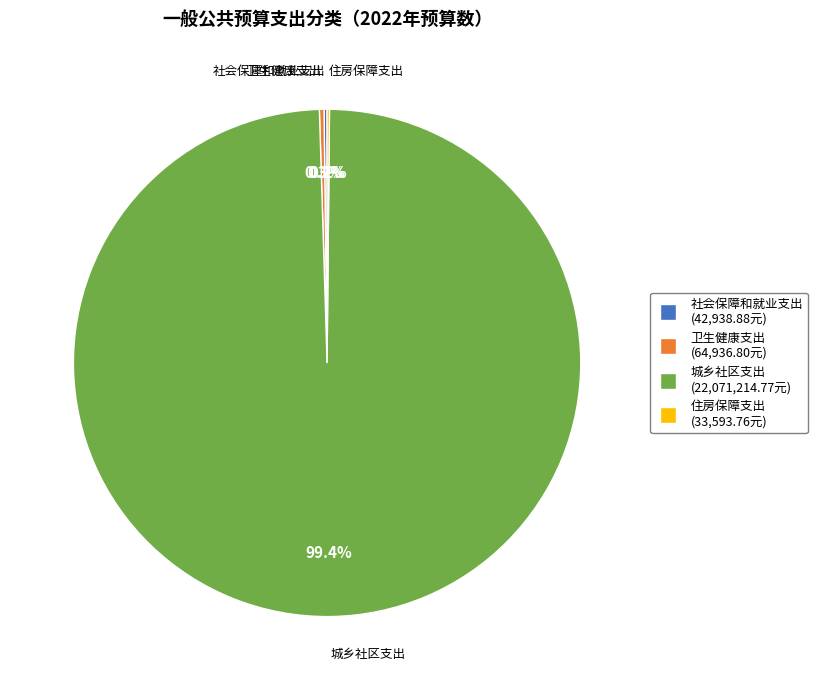

Which slice is the largest?

城乡社区支出